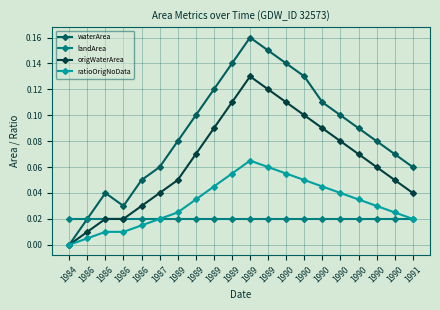

Count the waterArea values in the range 0 to 1.

20